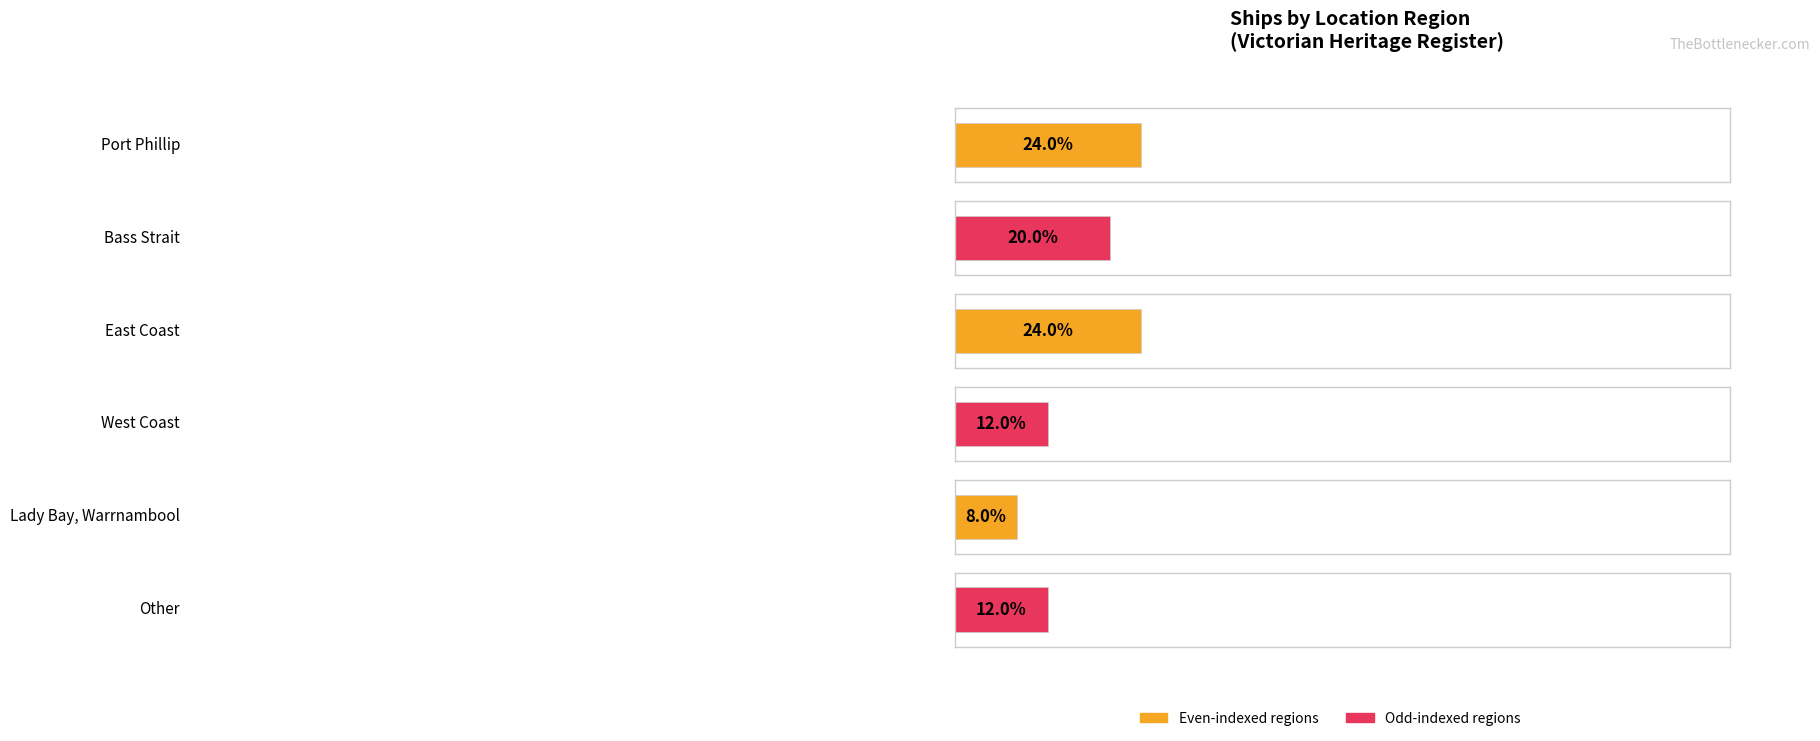

Which label corresponds to the smallest value in the chart?

Lady Bay, Warrnambool